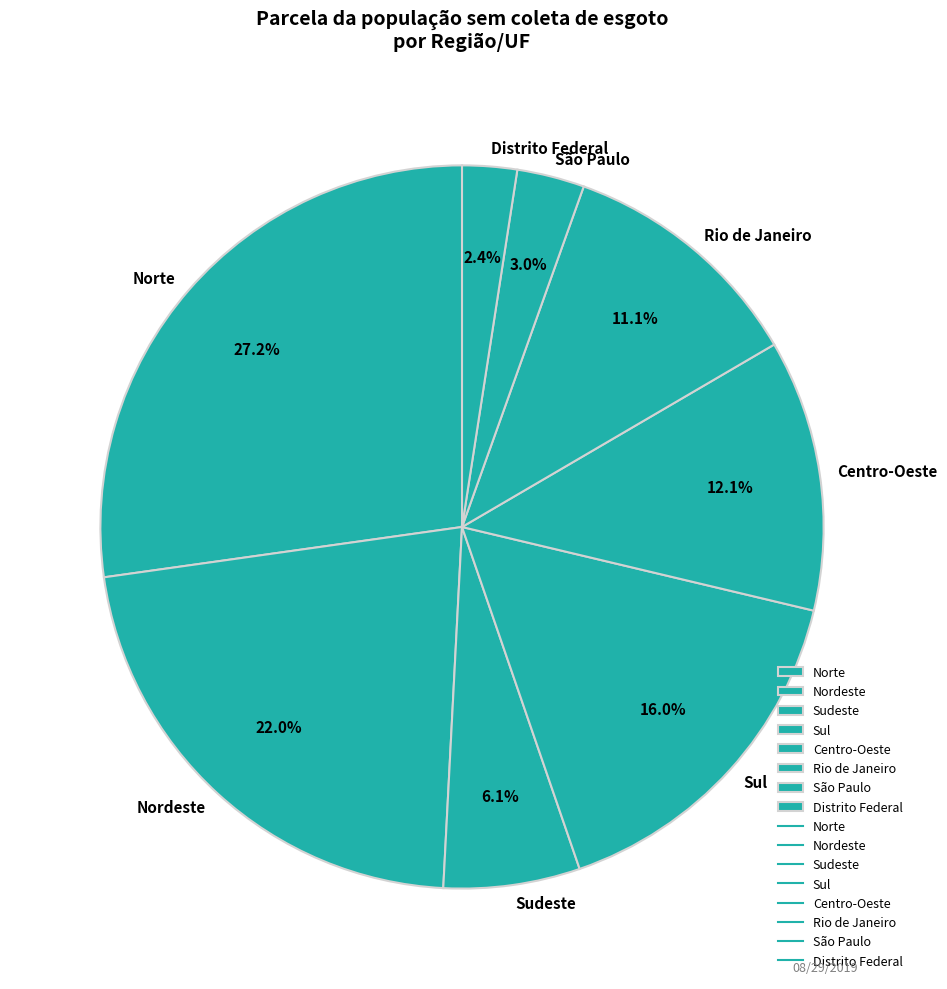

Count the number of slices in the pie.

8